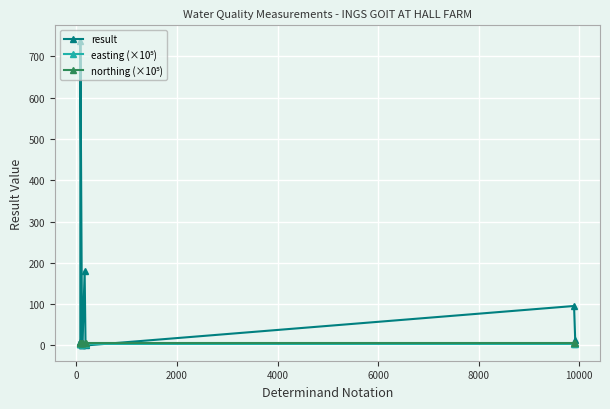

What is the maximum value shown in the chart?

738.0